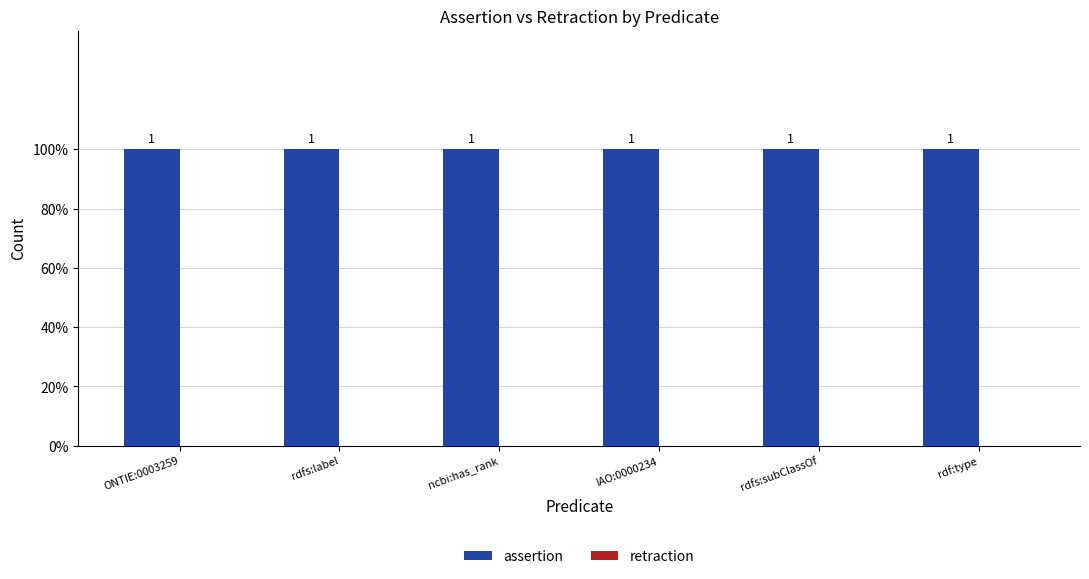

What is the difference between the highest and lowest values at rdfs:subClassOf?

1